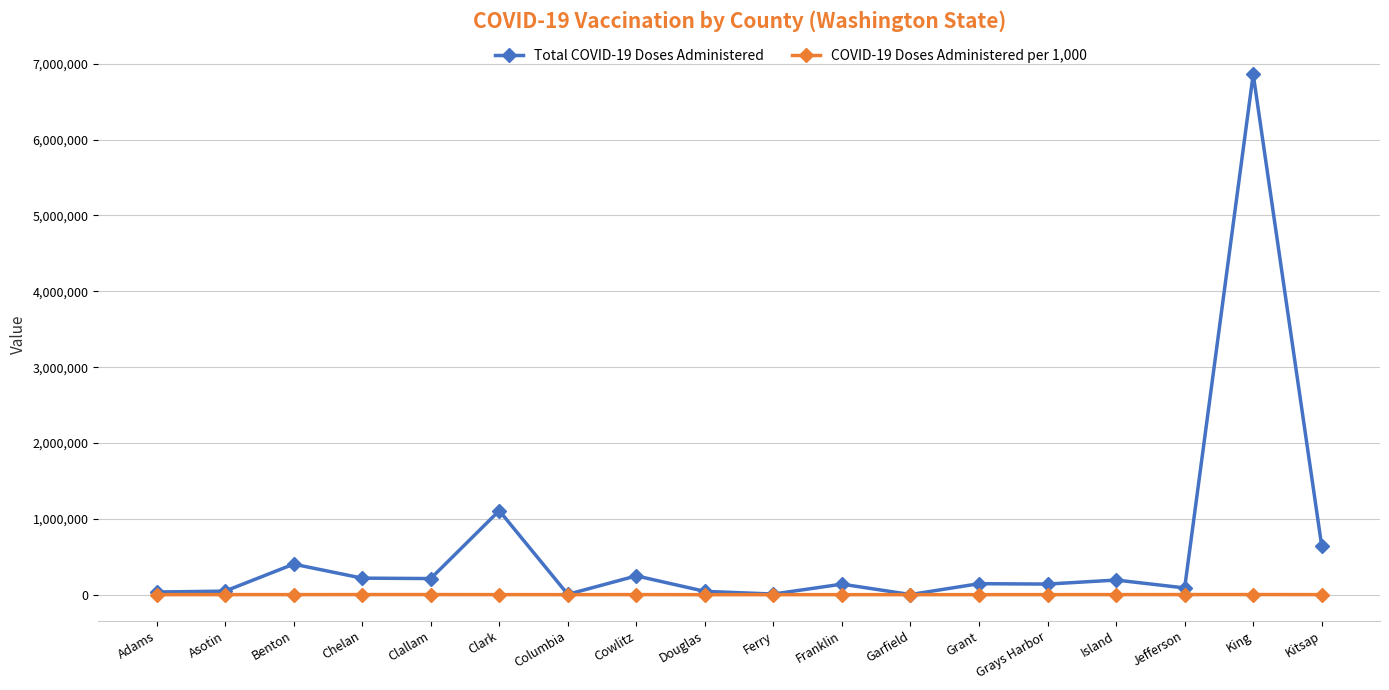

At which category does Total COVID-19 Doses Administered reach its first local peak?

Benton